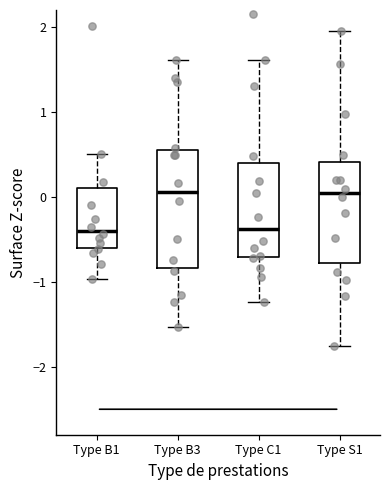

Reading left to right, transcribe this box plot: for each box, give where its median line is, the range the box spans, and where its two whiskers end, as read against the y-axis. The values are not printed on the chart, so give them approximately, as read against the axis.

Type B1: median -0.4, box -0.6 to 0.1, whiskers -1.0 to 0.5
Type B3: median 0.1, box -0.8 to 0.6, whiskers -1.5 to 1.6
Type C1: median -0.4, box -0.7 to 0.4, whiskers -1.2 to 1.6
Type S1: median 0.0, box -0.8 to 0.4, whiskers -1.8 to 2.0